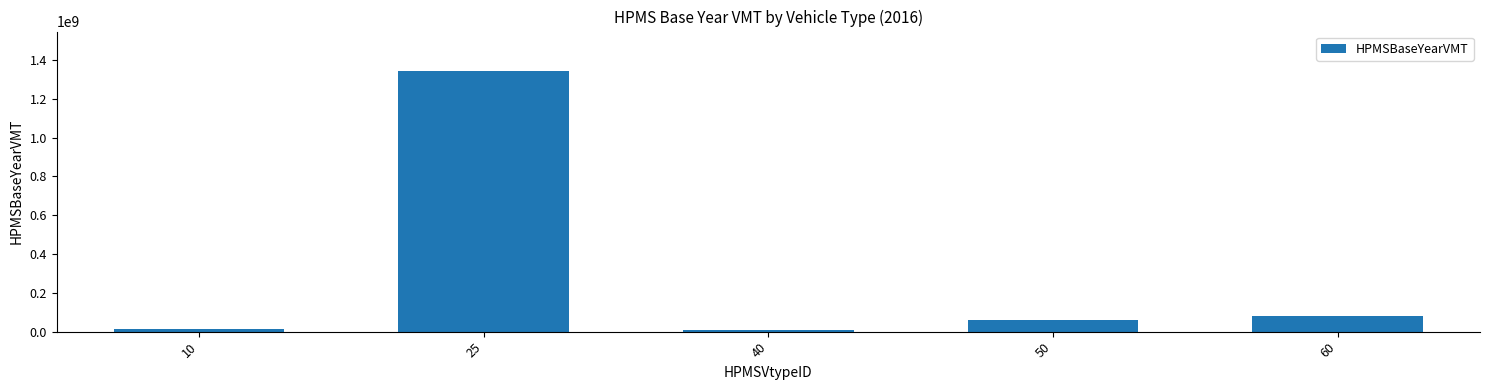

How many distinct data groups are displayed?

1